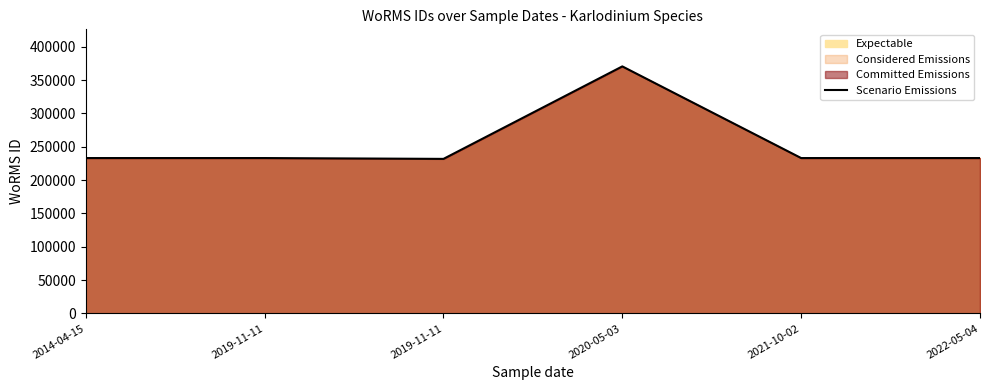

Does the chart have visible grid lines?

No